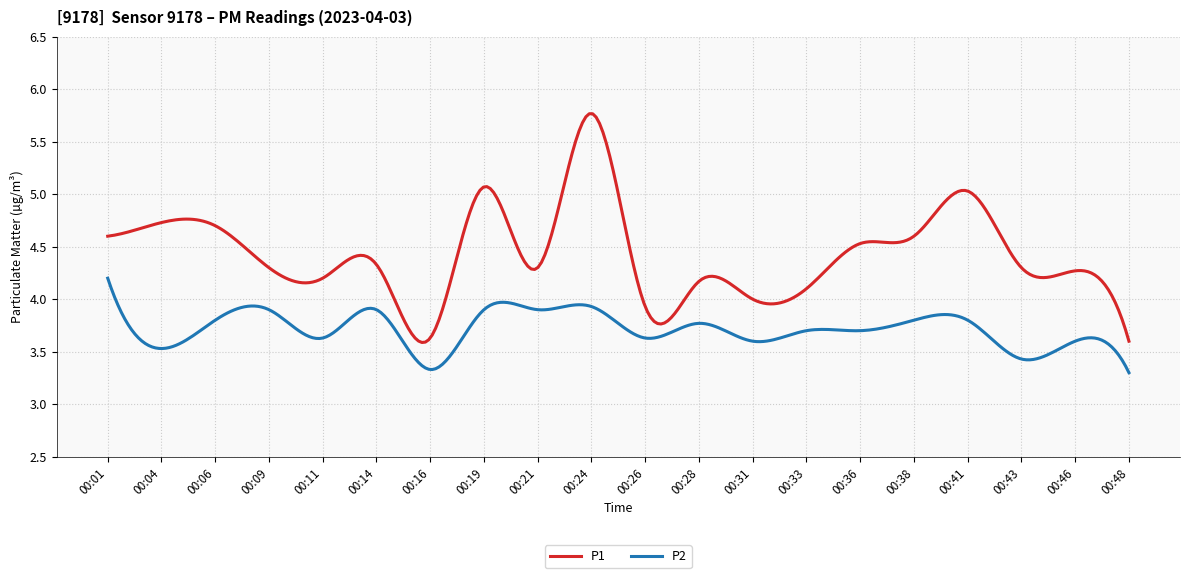

What is the maximum value shown in the chart?

5.8